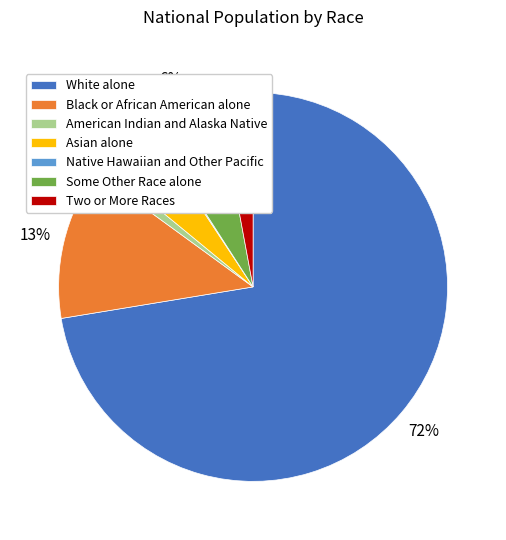

Combined, do Two or More Races and Asian alone account for over 50%?

No